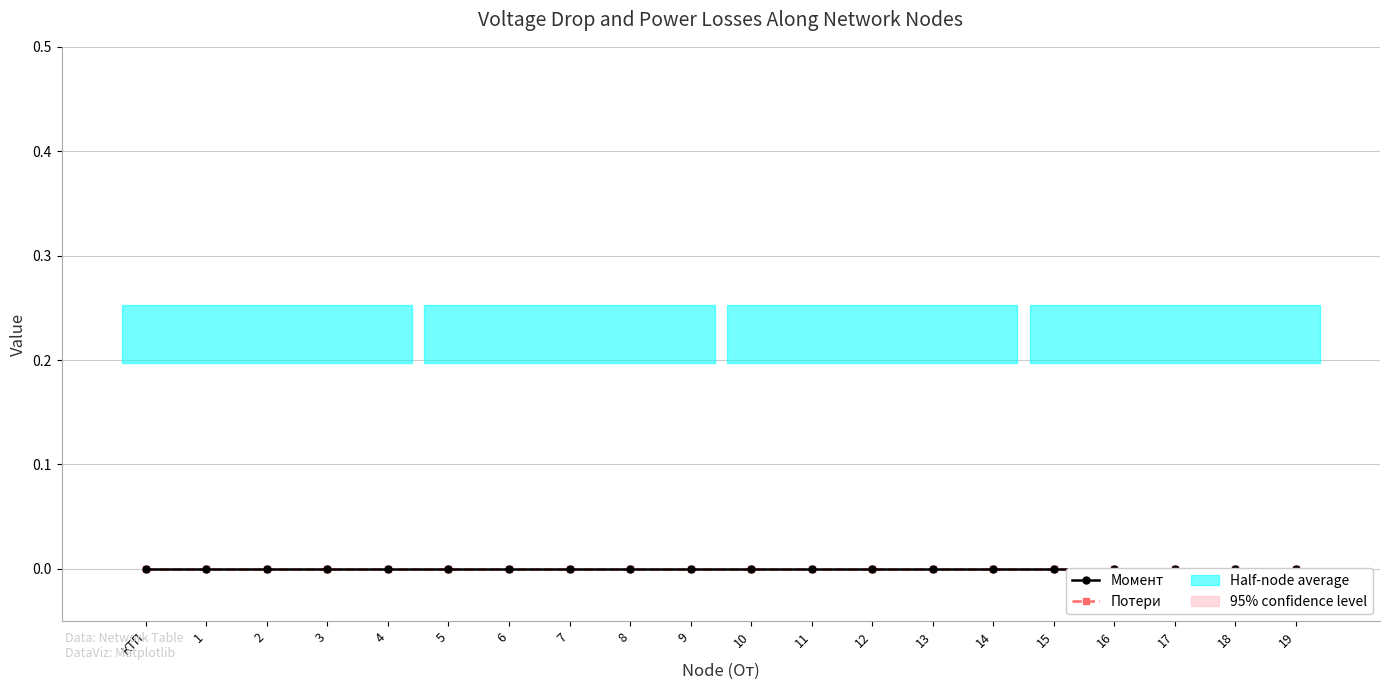

How many series are shown in this chart?

3